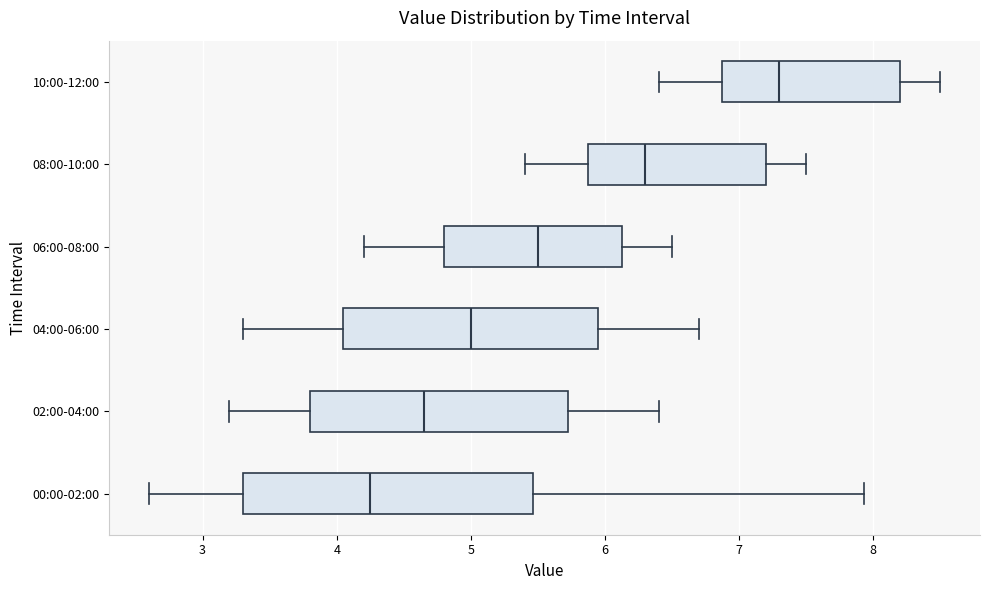

Where does the median line of the box for 04:00-06:00 sit on the x-axis? The values are not printed on the chart, so give them approximately, as read against the axis.

5.0